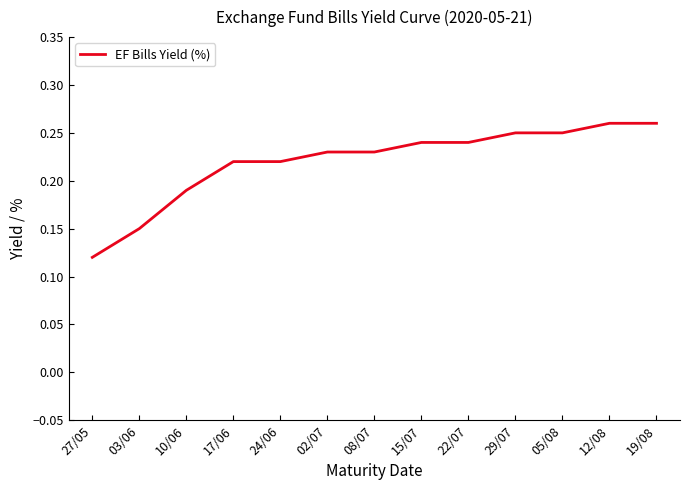

True or false: the data shows 0.1 at 02/07.

False